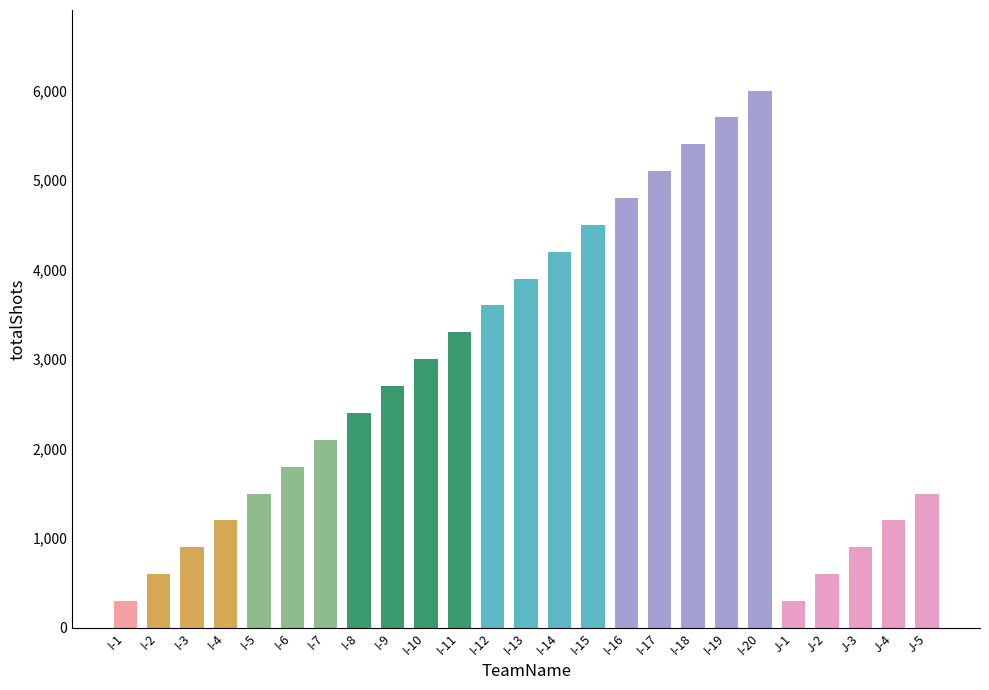

Reading right to left, extract all data points from this chart.

J-5=1500	J-4=1200	J-3=900	J-2=600	J-1=300	I-20=6000	I-19=5700	I-18=5400	I-17=5100	I-16=4800	I-15=4500	I-14=4200	I-13=3900	I-12=3600	I-11=3300	I-10=3000	I-9=2700	I-8=2400	I-7=2100	I-6=1800	I-5=1500	I-4=1200	I-3=900	I-2=600	I-1=300